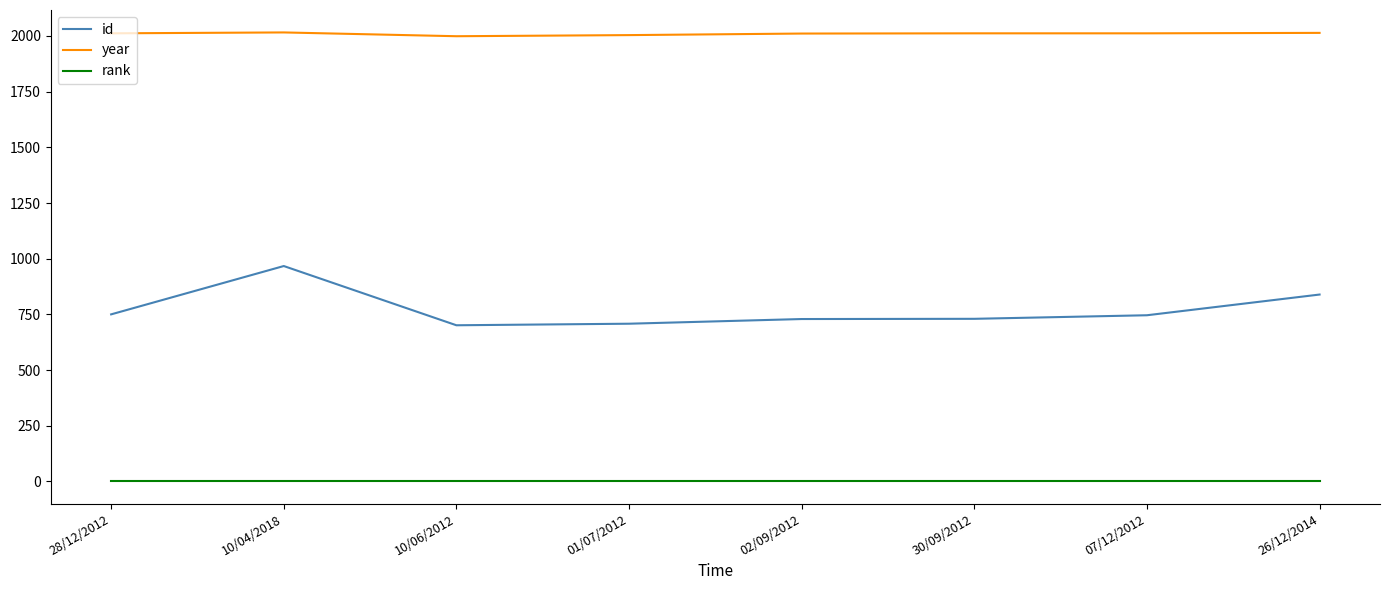

What is the average value of the year series?

2010